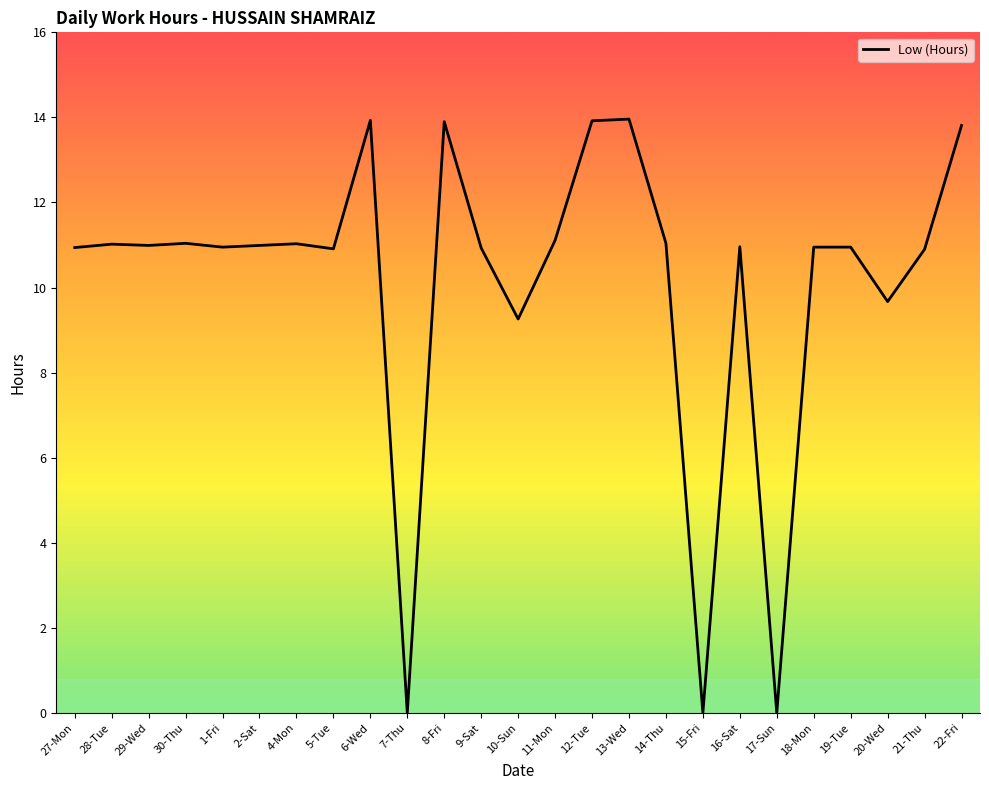

What is the sum of the values at 12-Tue and 11-Mon?

25.0